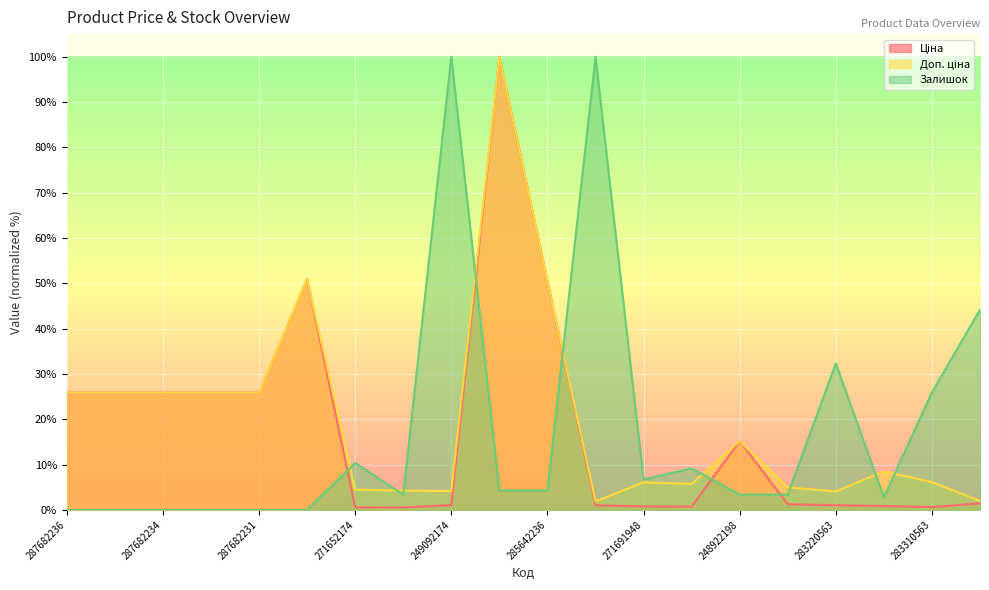

Which has a higher value, 283370563 or 287702232?

287702232